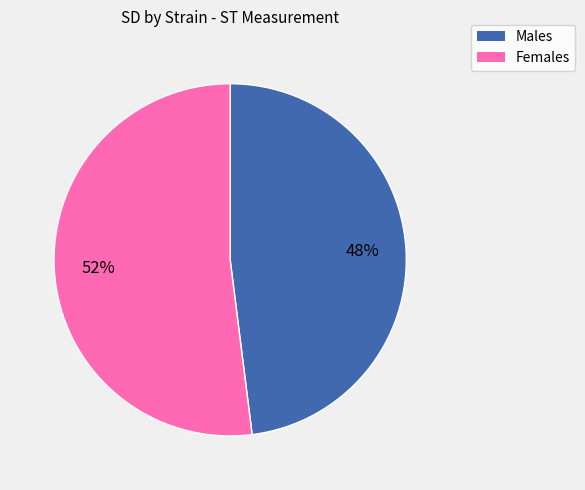

To the nearest percent, what is the average slice percentage?

50%